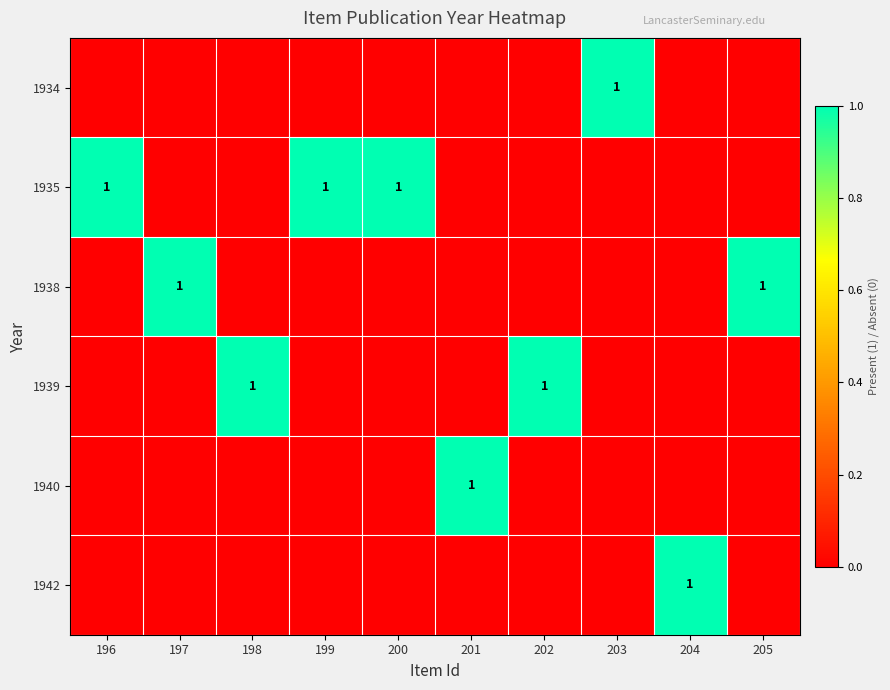

The 1935 series shows 1 at 199. True or false?

True